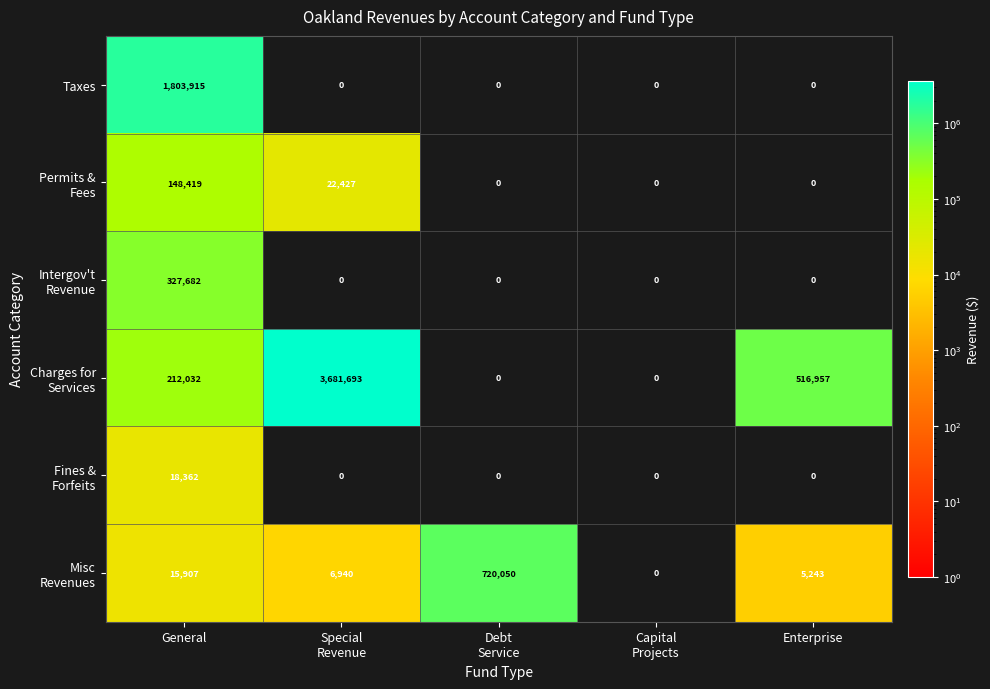

What is the total value across all series at Enterprise?

522200